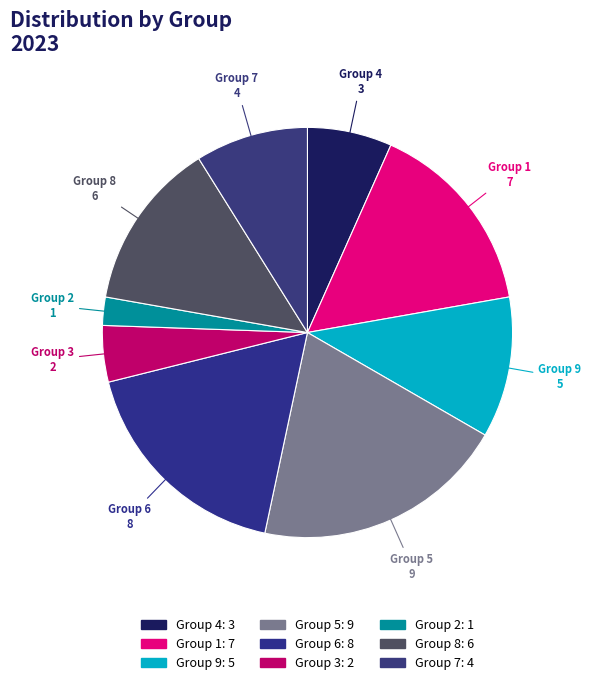

How many segments does this pie chart have?

9